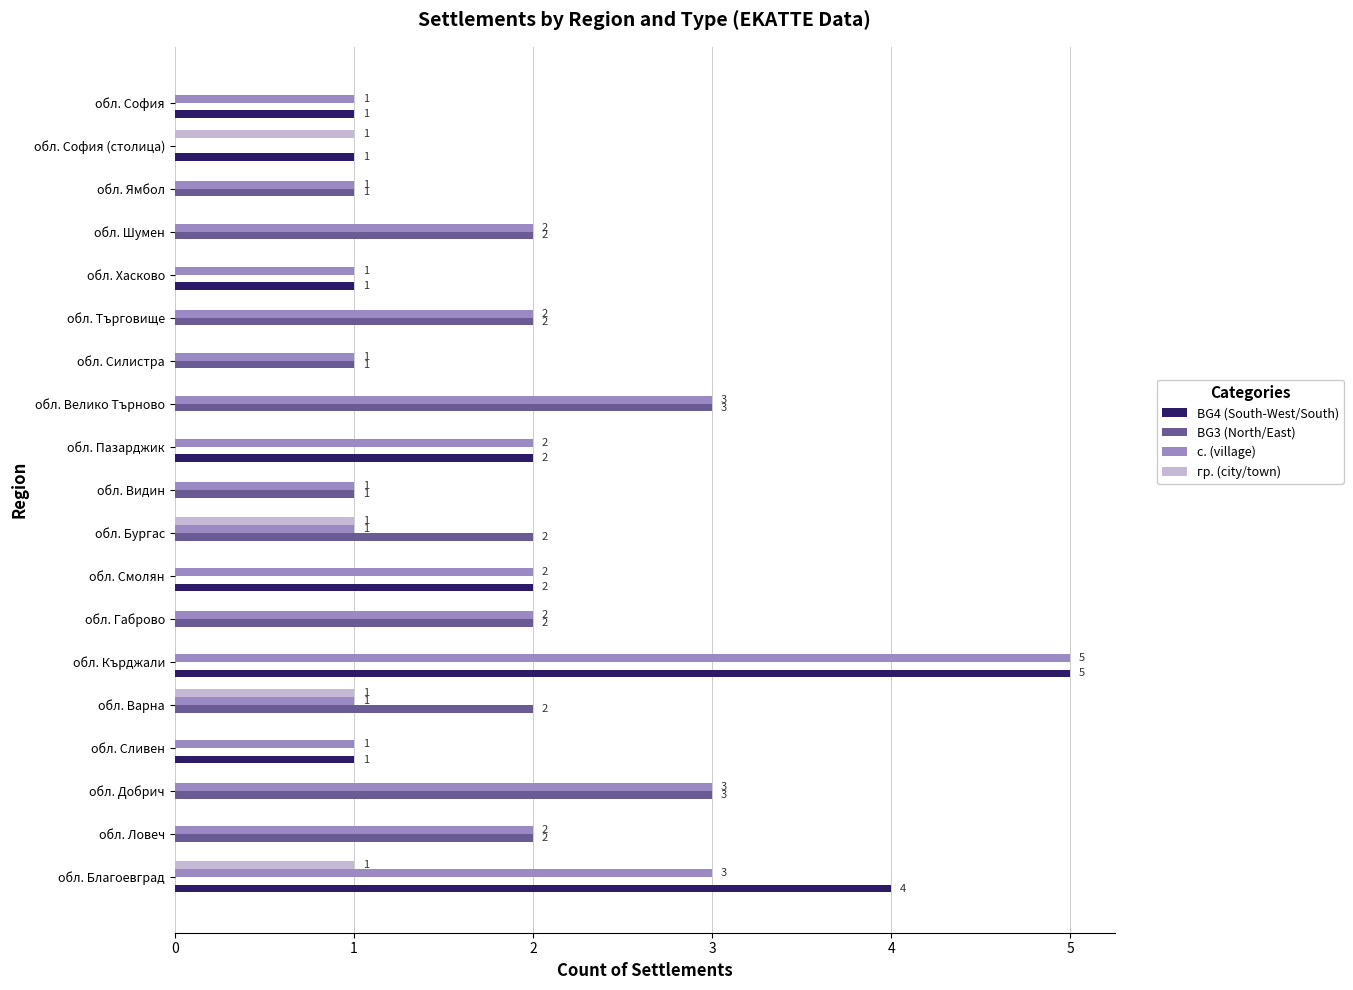

How many data points in BG4 (South-West/South) are above 0?

8